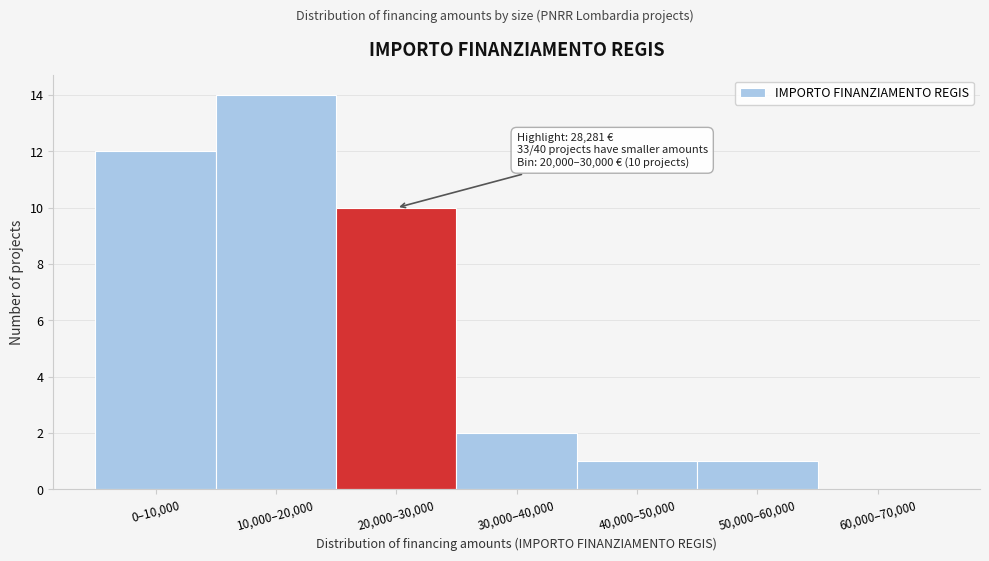

Reading right to left, transcribe all the data shown in this chart.

60,000–70,000=0	50,000–60,000=1	40,000–50,000=1	30,000–40,000=2	20,000–30,000=10	10,000–20,000=14	0–10,000=12